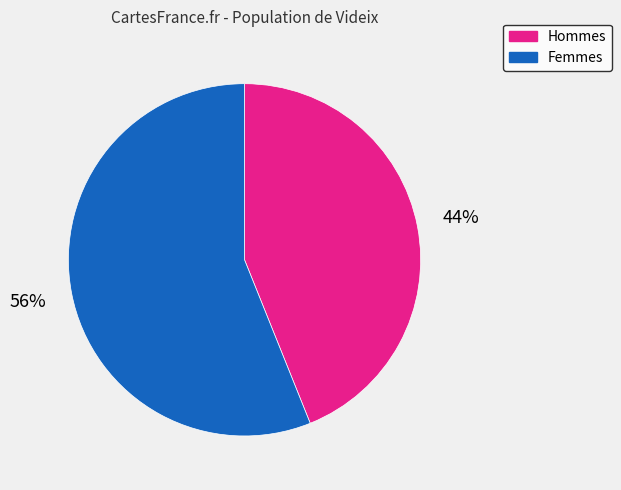

Is there any slice that represents more than half of the pie?

Yes